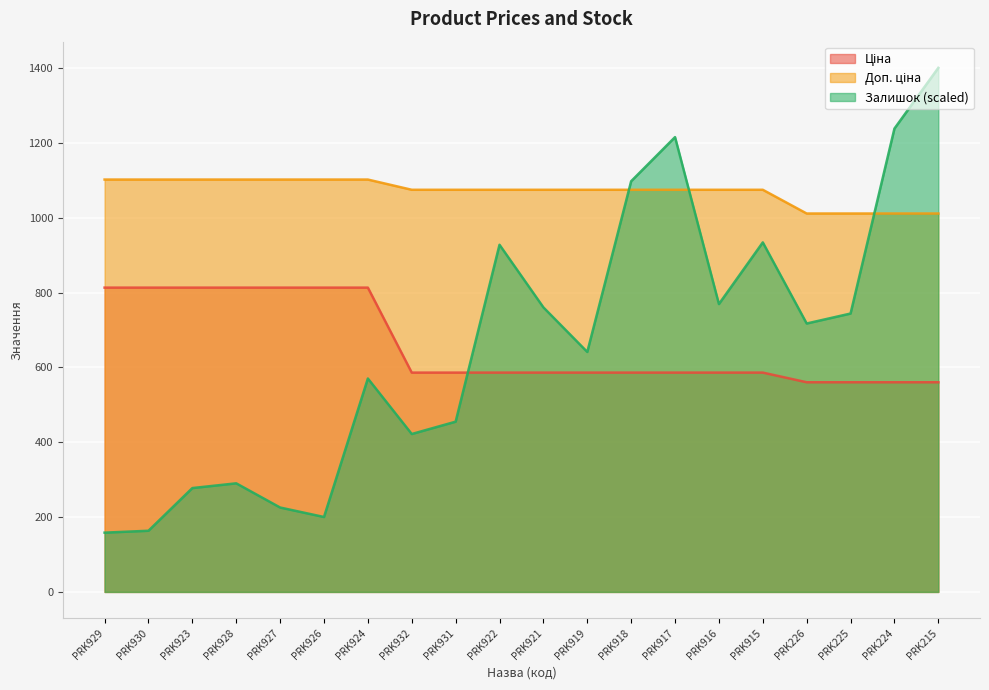

True or false: Доп. ціна has a value of 1101.8 at PRK923.

True